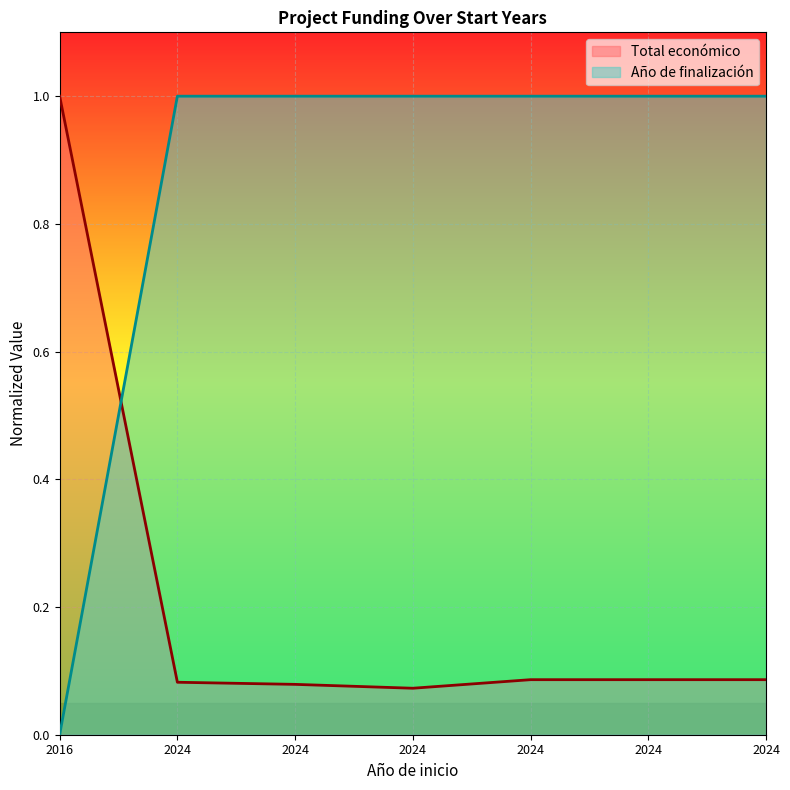

What is the maximum value for Total económico?

1.0